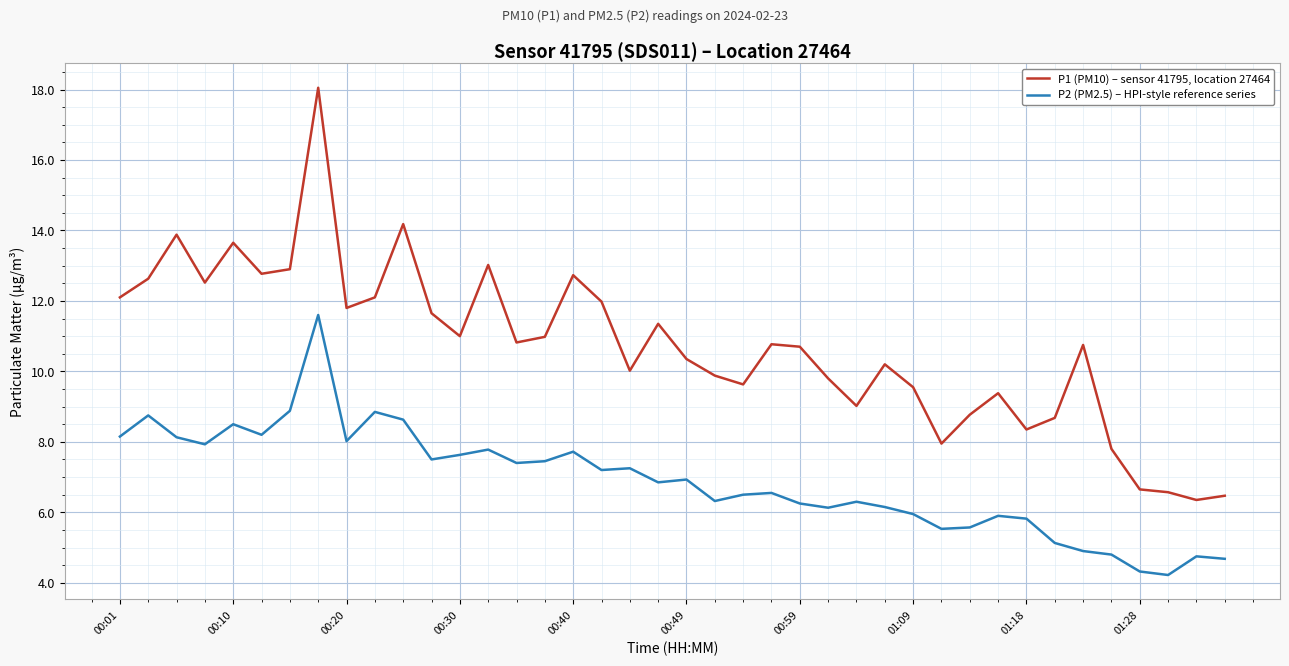

What is the difference between the maximum and minimum values in the P2 (PM2.5) – HPI-style reference series series?

7.4